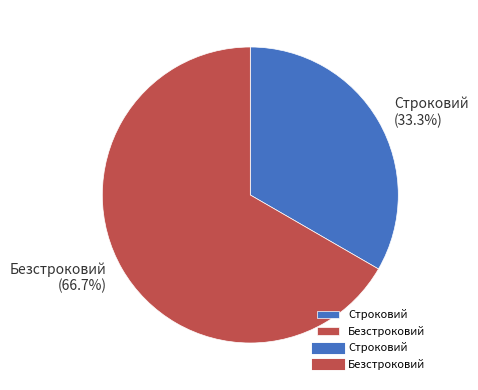

What percentage is the Строковий slice, to the nearest percent?

33%